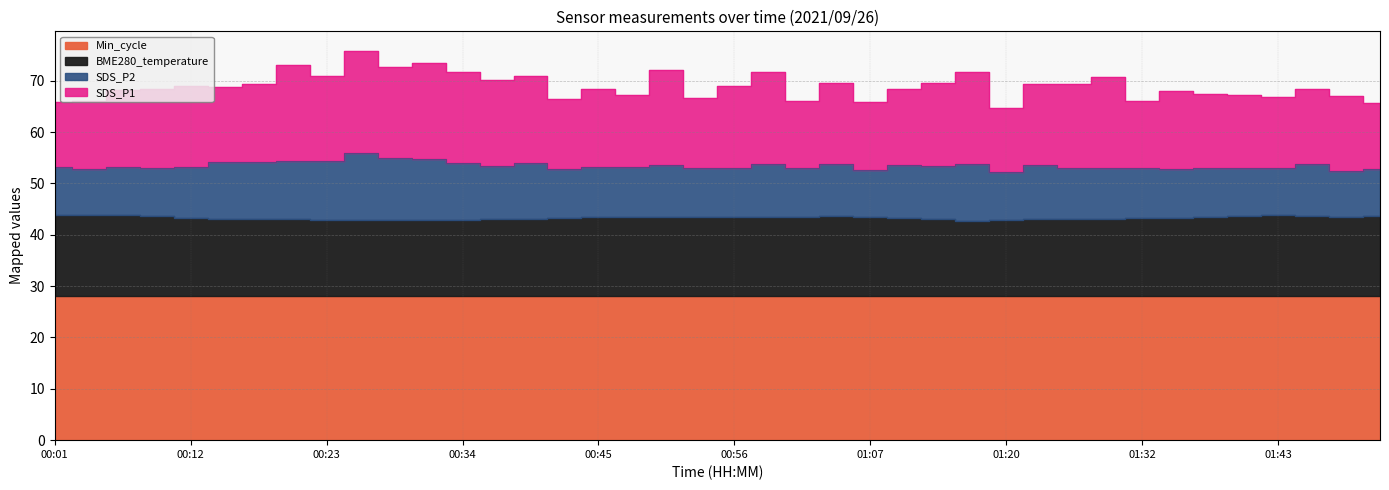

Reading right to left, extract all data points from this chart.

SDS_P1: 01:52=12.9	01:49=14.6	01:46=14.7	01:43=13.9	01:40=14.3	01:37=14.3	01:34=15.2	01:32=13.1	01:29=17.8	01:26=16.5	01:23=15.7	01:20=12.4	01:16=18.0	01:13=16.1	01:10=14.8	01:07=13.3	01:04=15.8	01:02=12.9	00:59=17.9	00:56=16.0	00:53=13.6	00:50=18.6	00:48=14.1	00:45=15.2	00:42=13.8	00:39=17.1	00:37=16.8	00:34=17.7	00:31=18.7	00:28=17.7	00:26=20.0	00:23=16.6	00:20=18.7	00:17=15.3	00:15=14.6	00:12=15.7	00:09=15.4	00:06=15.0	00:03=13.2	00:01=12.8
SDS_P2: 01:52=9.2	01:49=8.9	01:46=10.2	01:43=9.3	01:40=9.3	01:37=9.5	01:34=9.5	01:32=9.7	01:29=9.9	01:26=9.8	01:23=10.6	01:20=9.4	01:16=11.0	01:13=10.5	01:10=10.4	01:07=9.2	01:04=10.2	01:02=9.4	00:59=10.3	00:56=9.5	00:53=9.6	00:50=10.1	00:48=9.7	00:45=9.8	00:42=9.5	00:39=10.7	00:37=10.3	00:34=11.0	00:31=11.9	00:28=12.2	00:26=13.0	00:23=11.4	00:20=11.3	00:17=11.1	00:15=11.0	00:12=9.9	00:09=9.4	00:06=9.4	00:03=8.9	00:01=9.2
BME280_temperature: 01:52=15.6	01:49=15.5	01:46=15.6	01:43=15.8	01:40=15.6	01:37=15.5	01:34=15.3	01:32=15.2	01:29=15.1	01:26=15.1	01:23=15.0	01:20=14.9	01:16=14.8	01:13=15.0	01:10=15.2	01:07=15.4	01:04=15.6	01:02=15.6	00:59=15.4	00:56=15.5	00:53=15.4	00:50=15.4	00:48=15.5	00:45=15.4	00:42=15.3	00:39=15.2	00:37=15.0	00:34=14.9	00:31=14.9	00:28=14.8	00:26=14.8	00:23=14.9	00:20=15.0	00:17=15.0	00:15=15.1	00:12=15.3	00:09=15.6	00:06=15.8	00:03=15.9	00:01=15.9
Min_cycle: 01:52=28.0	01:49=28.0	01:46=28.0	01:43=28.0	01:40=28.0	01:37=28.0	01:34=28.0	01:32=28.0	01:29=28.0	01:26=28.0	01:23=28.0	01:20=28.0	01:16=28.0	01:13=28.0	01:10=28.0	01:07=28.0	01:04=28.0	01:02=28.0	00:59=28.0	00:56=28.0	00:53=28.0	00:50=28.0	00:48=28.0	00:45=28.0	00:42=28.0	00:39=28.0	00:37=28.0	00:34=28.0	00:31=28.0	00:28=28.0	00:26=28.0	00:23=28.0	00:20=28.0	00:17=28.0	00:15=28.0	00:12=28.0	00:09=28.0	00:06=28.0	00:03=28.0	00:01=28.0